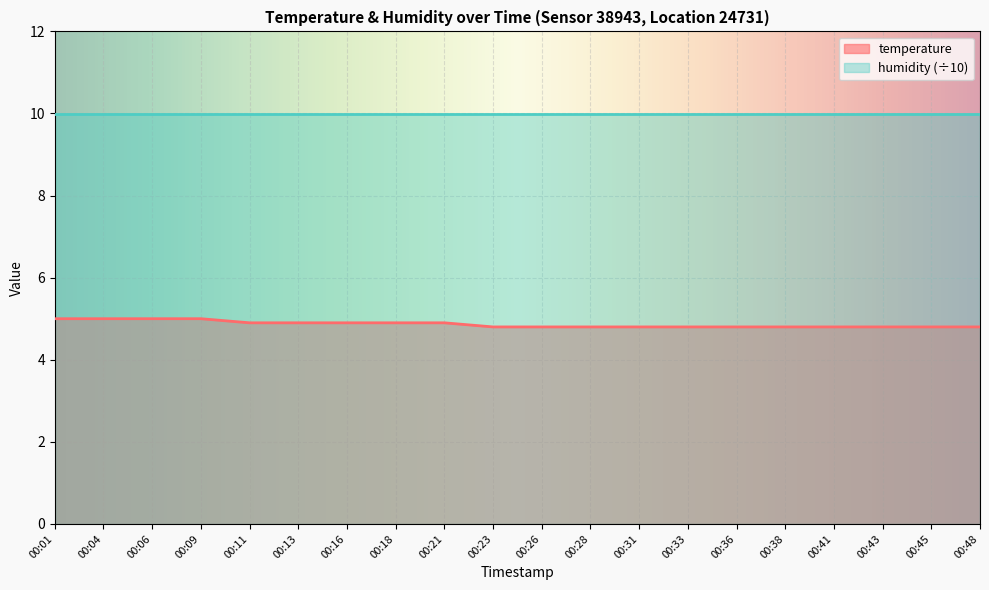

True or false: there are more than 0 points higher than both neighbors.

False